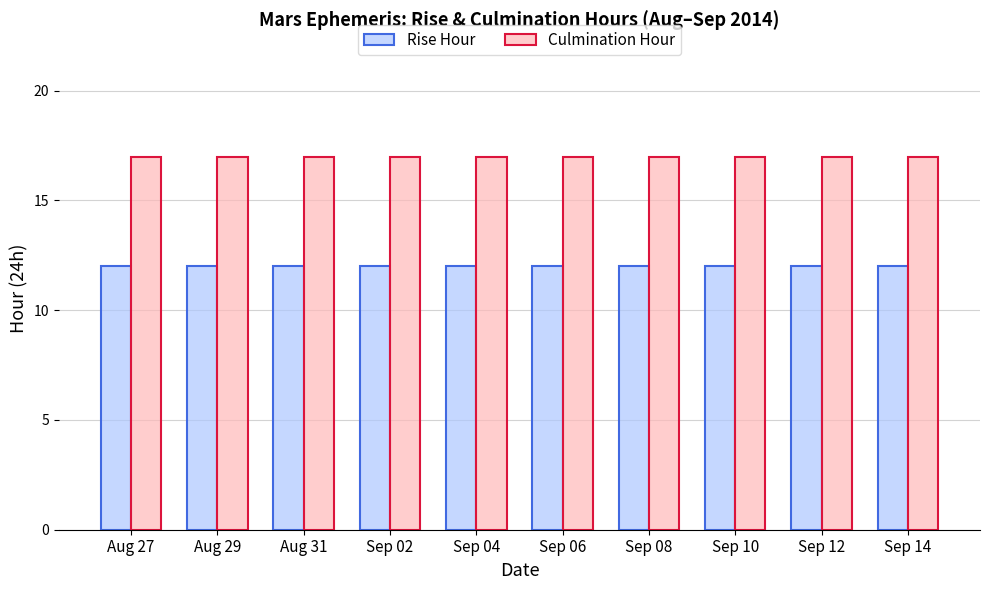

What is the greatest value displayed?

17